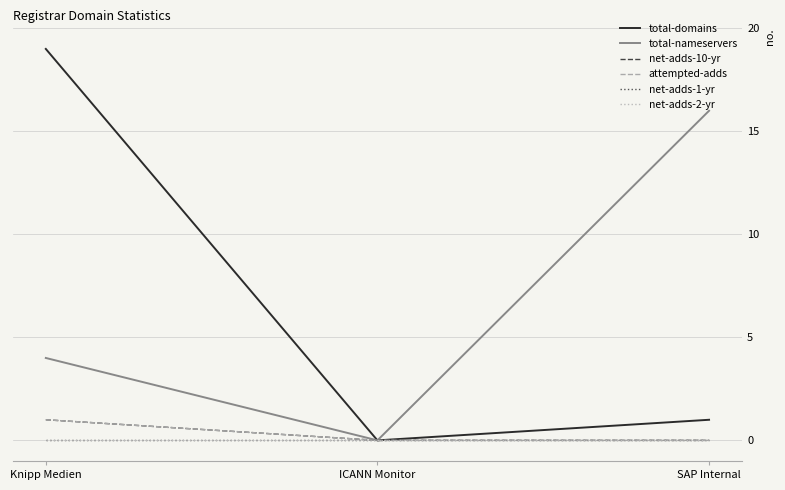

What is the maximum value shown in the chart?

19